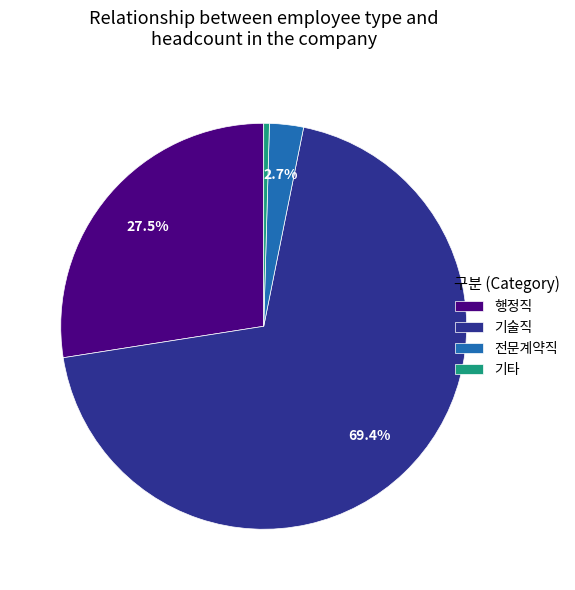

How many segments does this pie chart have?

4